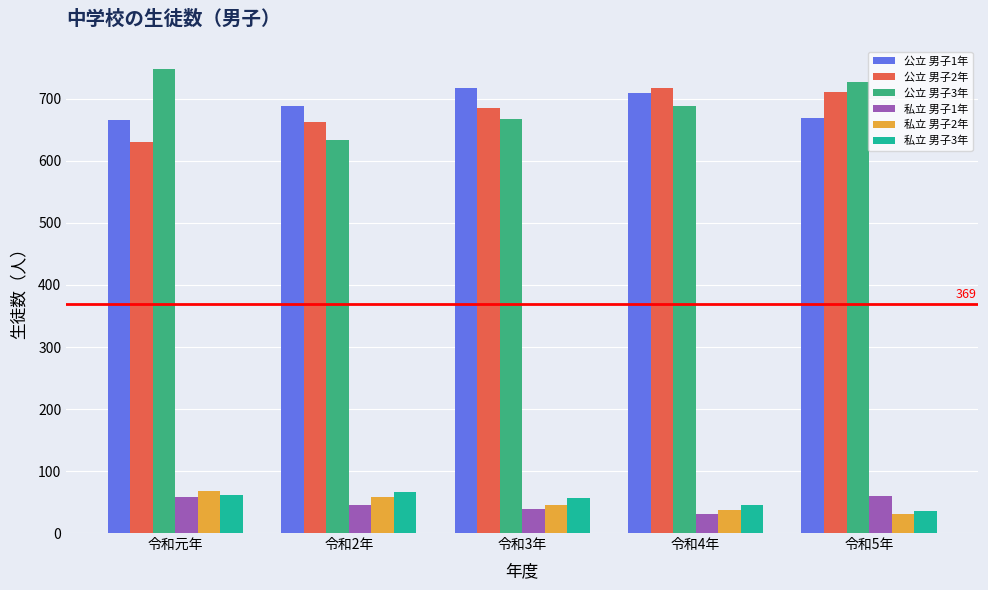

What is the smallest value displayed?

31